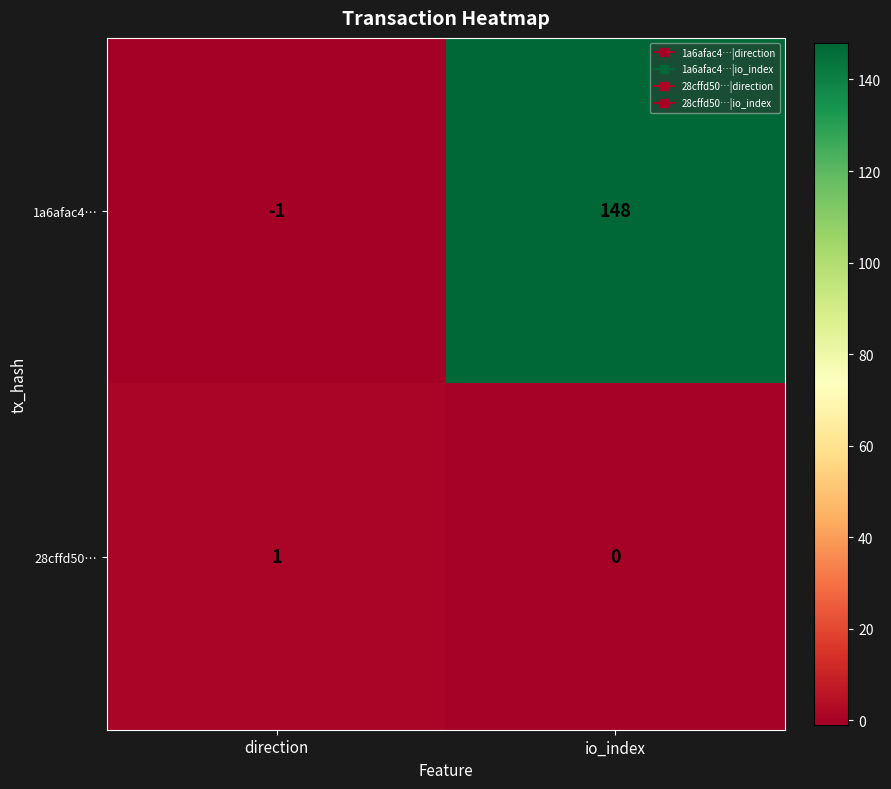

Reading right to left, list all the values displayed in this chart.

1a6afac4…: io_index=148	direction=-1
28cffd50…: io_index=0	direction=1